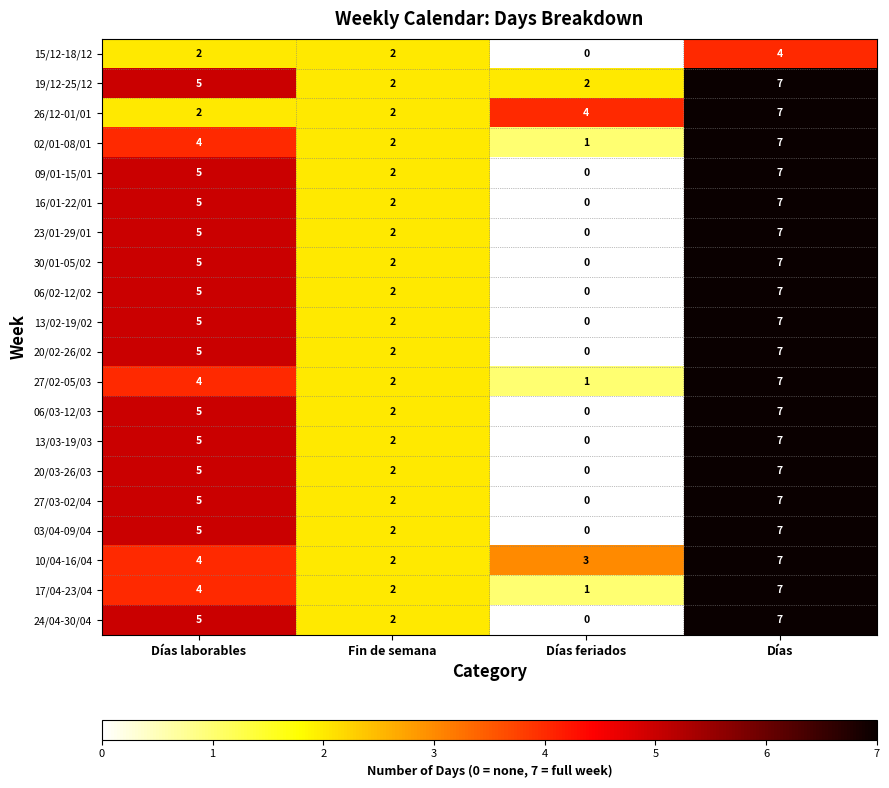

Is it true that 20/03-26/03 equals 0 at Días feriados?

True